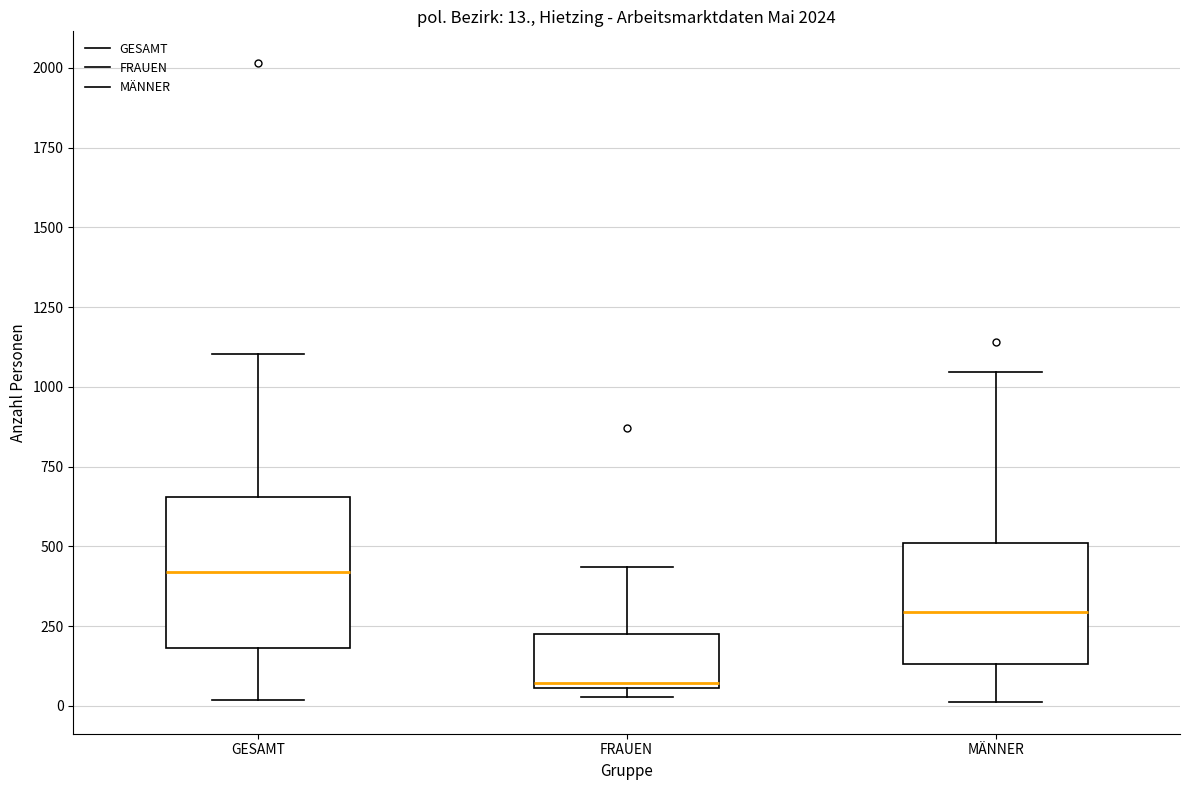

Which box has the lowest median line?

FRAUEN